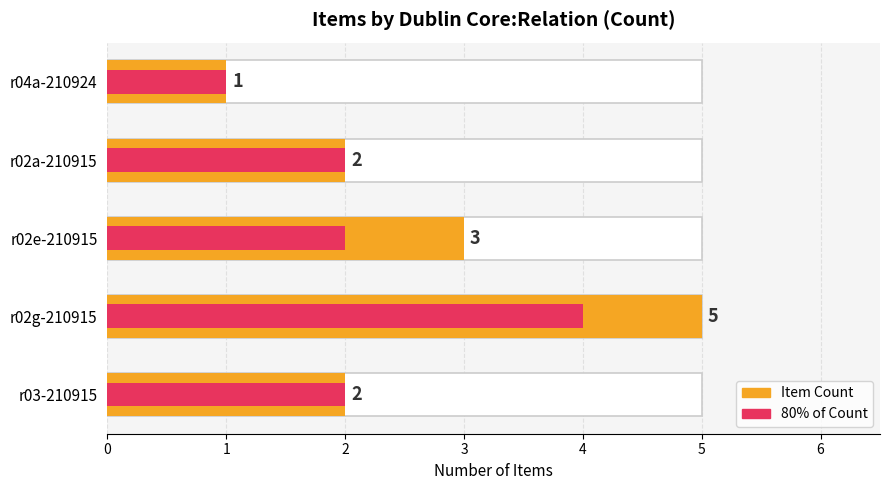

Is it true that 80% of Count equals 2 at r04a-210924?

False